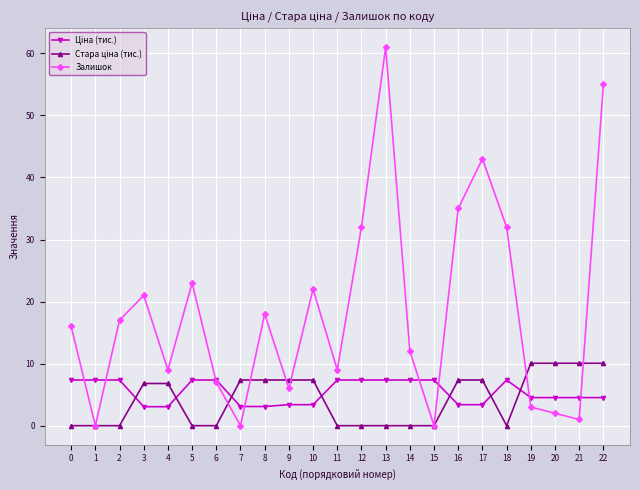

How many lines are shown in the chart?

3